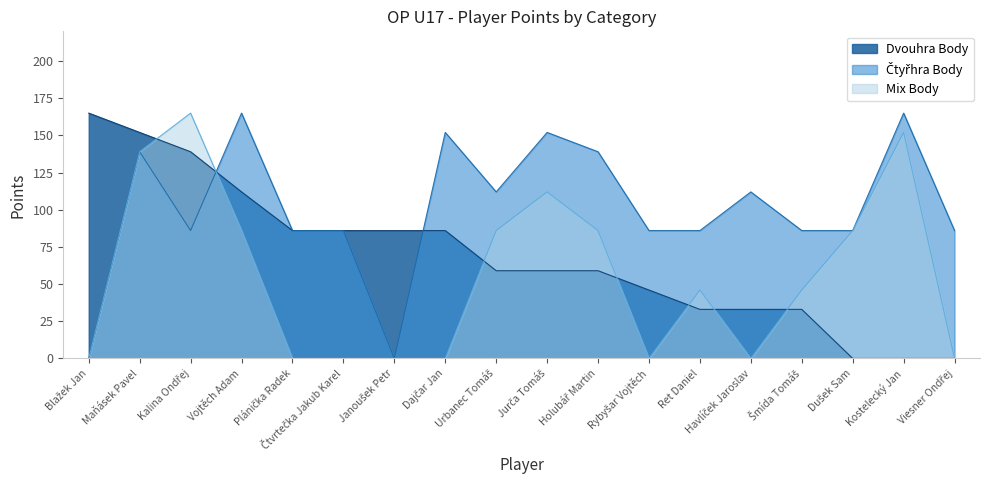

What is the difference between the maximum and minimum values in the Čtyřhra Body series?

165